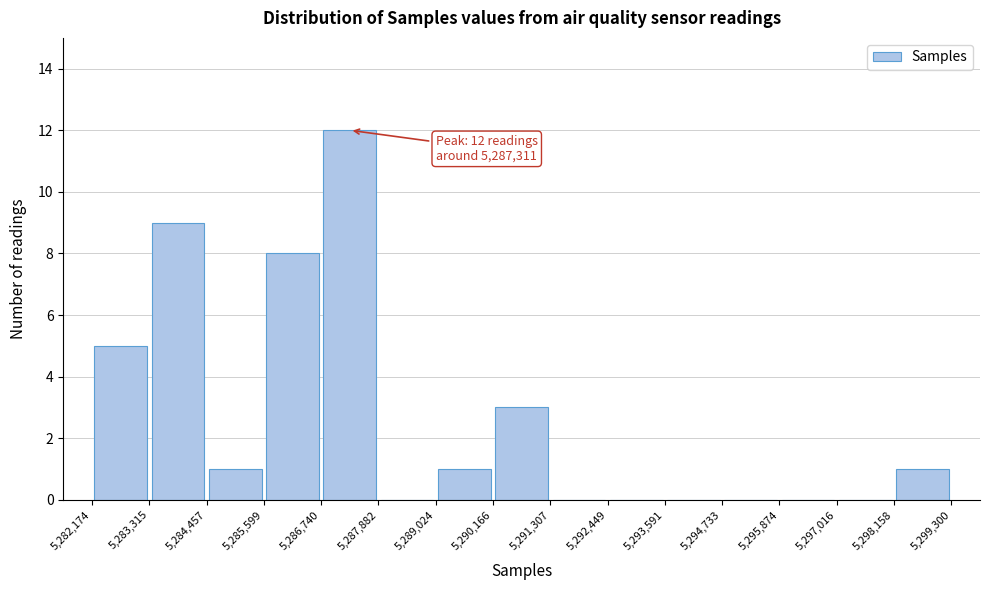

Over which range of the x-axis is the bar tallest?

5,286,740 to 5,287,882